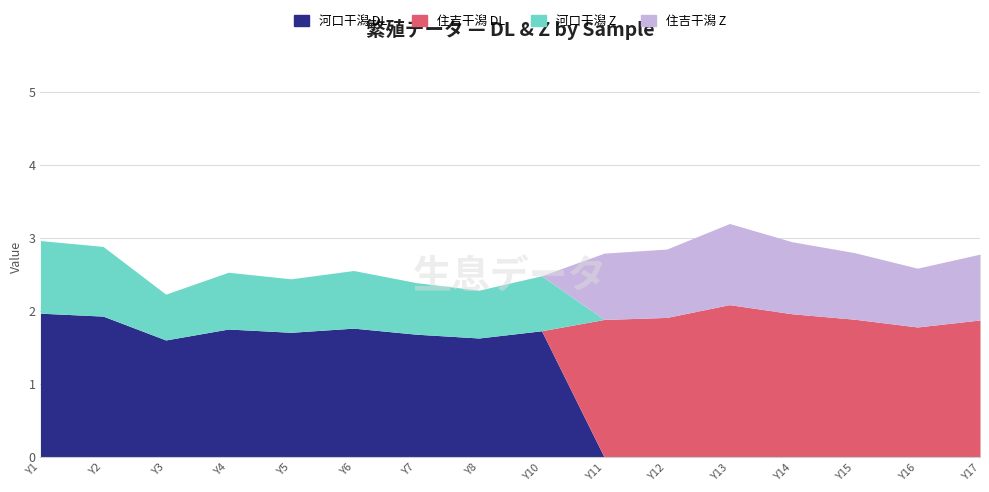

At which label is 河口干潟 DL closest to 0?

Y11